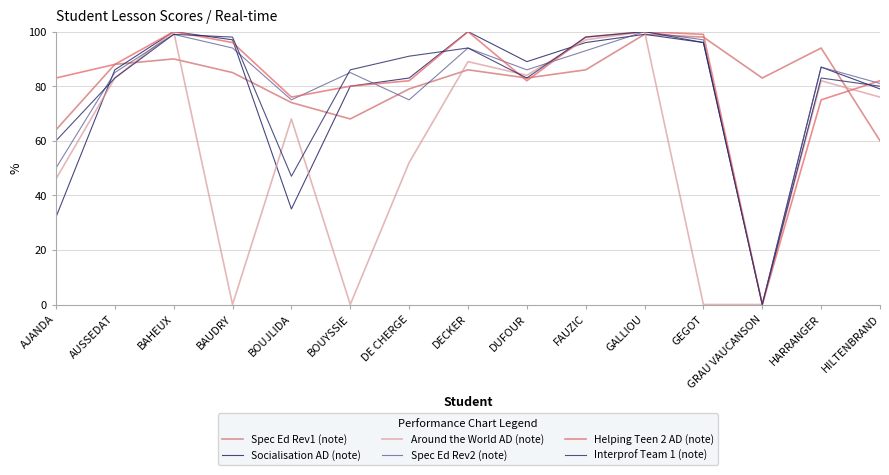

What is the average value of the Socialisation AD (note) series?

77